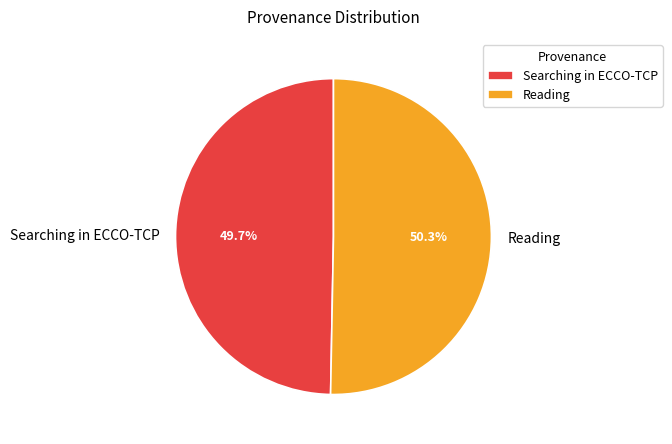

What is the largest slice in the pie chart?

Reading